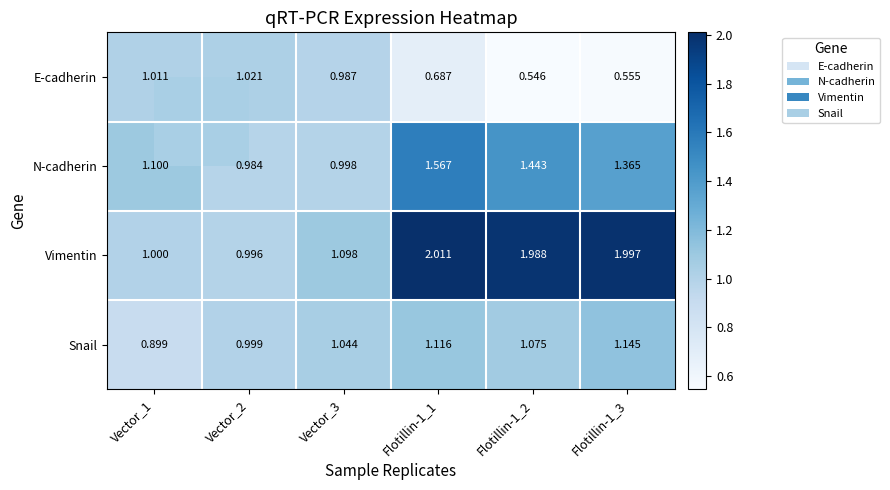

Rank the series at Flotillin-1_1 from lowest to highest value.

E-cadherin, Snail, N-cadherin, Vimentin